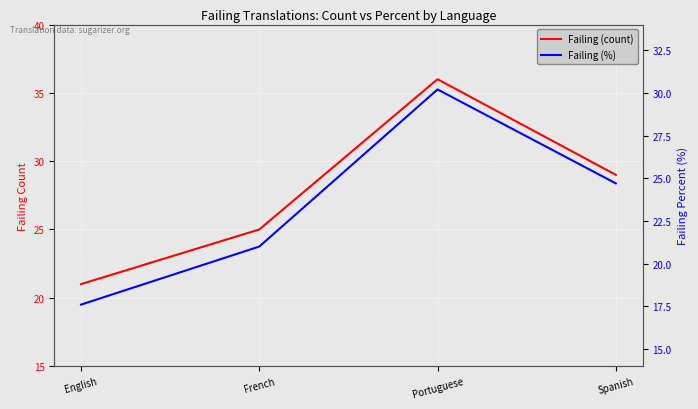

True or false: Failing (%) and Failing (count) cross at least once.

False